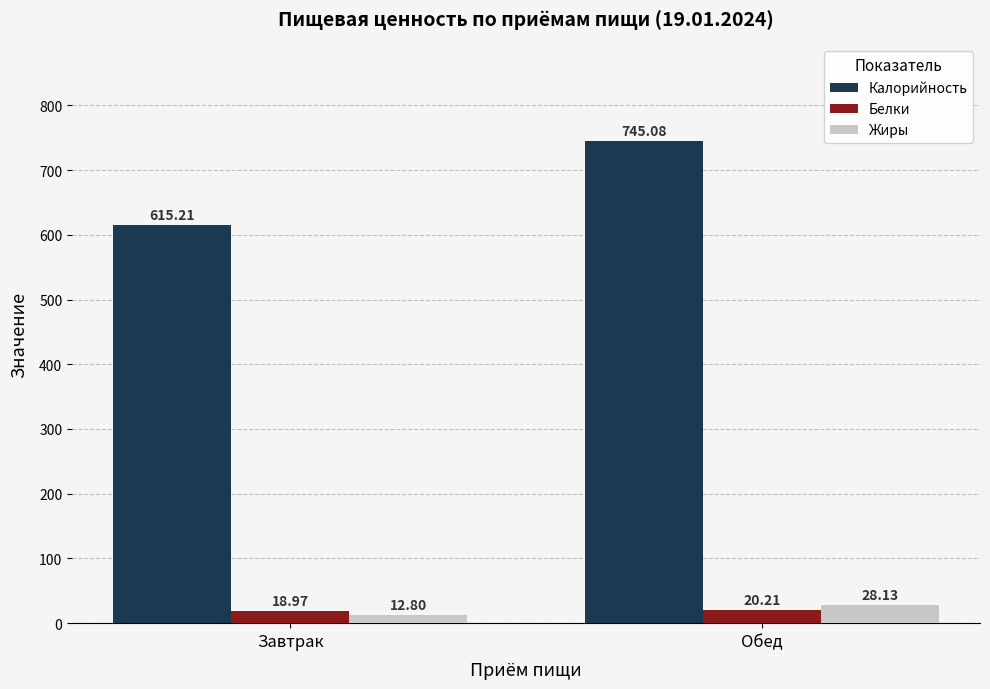

What value does the Жиры series have at Обед?

28.1